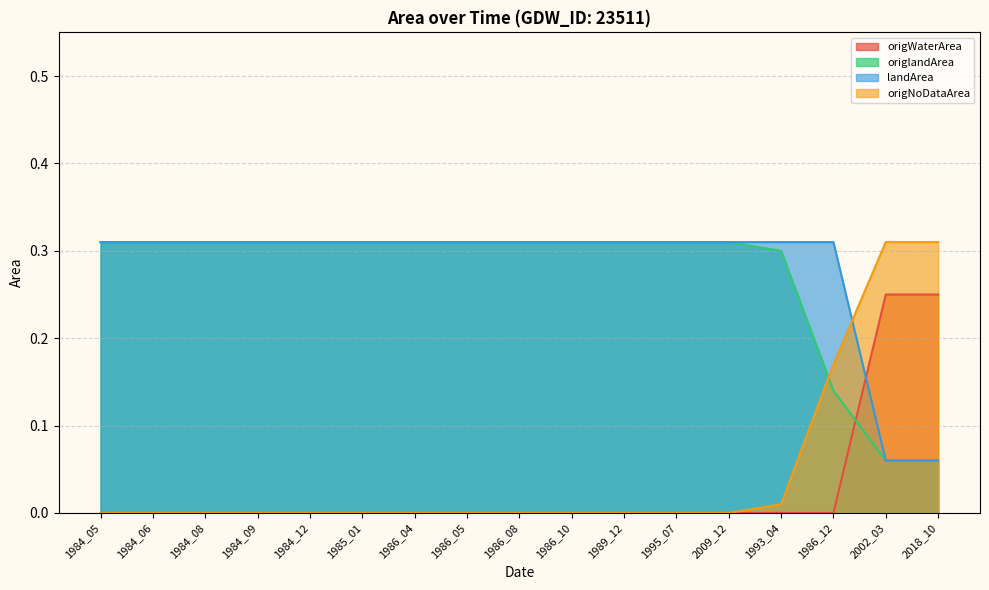

What are all the series names shown in the legend?

origWaterArea, origlandArea, landArea, origNoDataArea